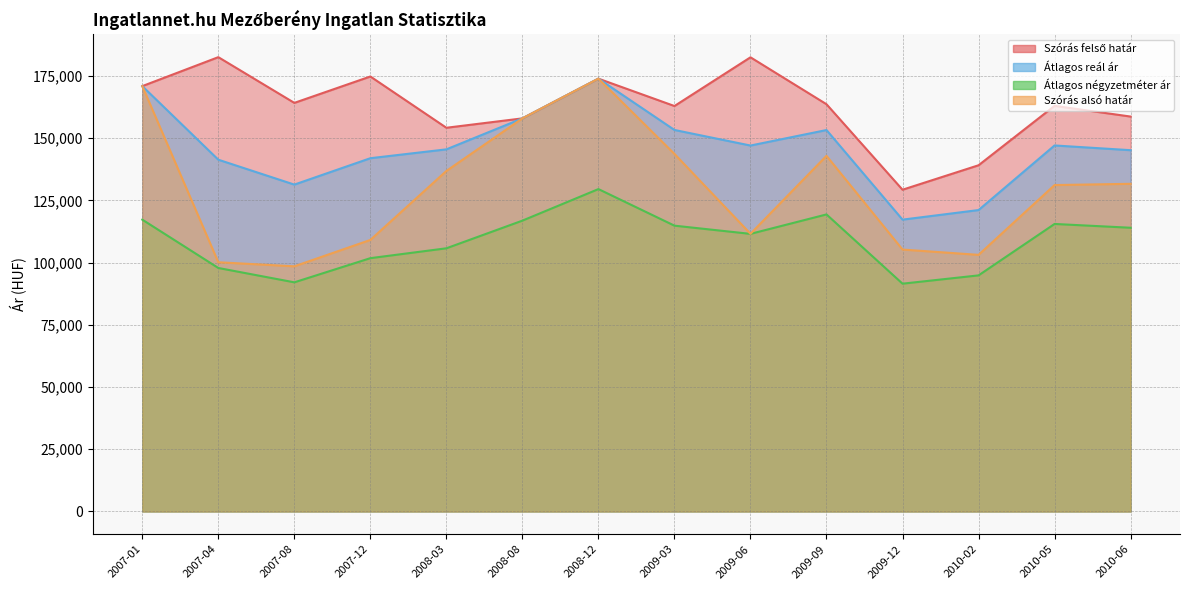

True or false: Átlagos reál ár and Szórás alsó határ cross at least once.

False